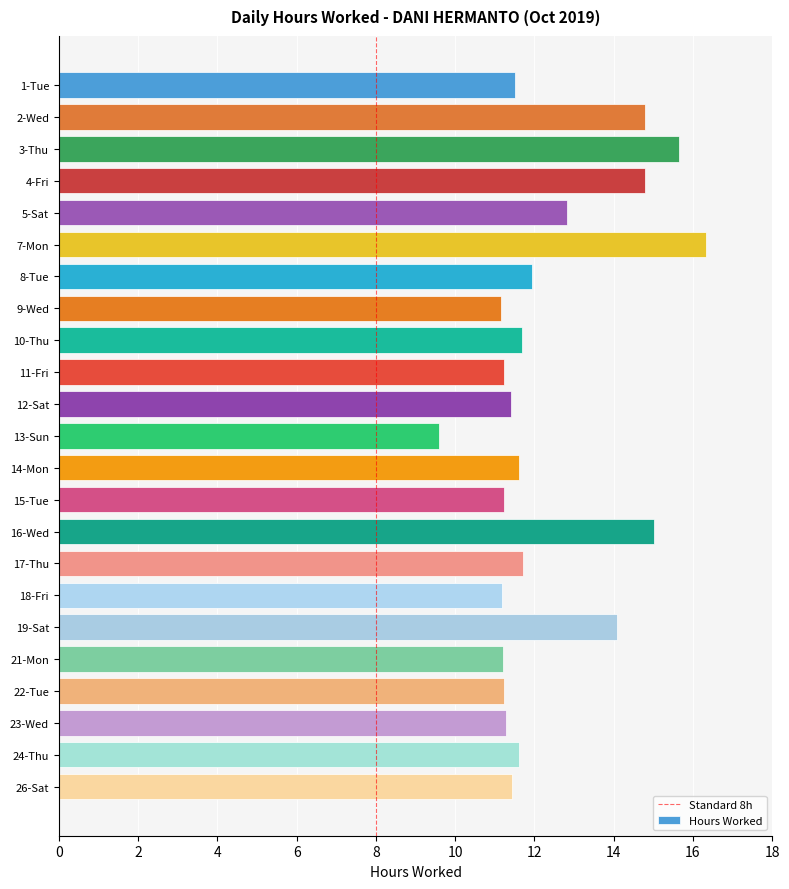

What is the difference between the maximum and minimum values?

6.7